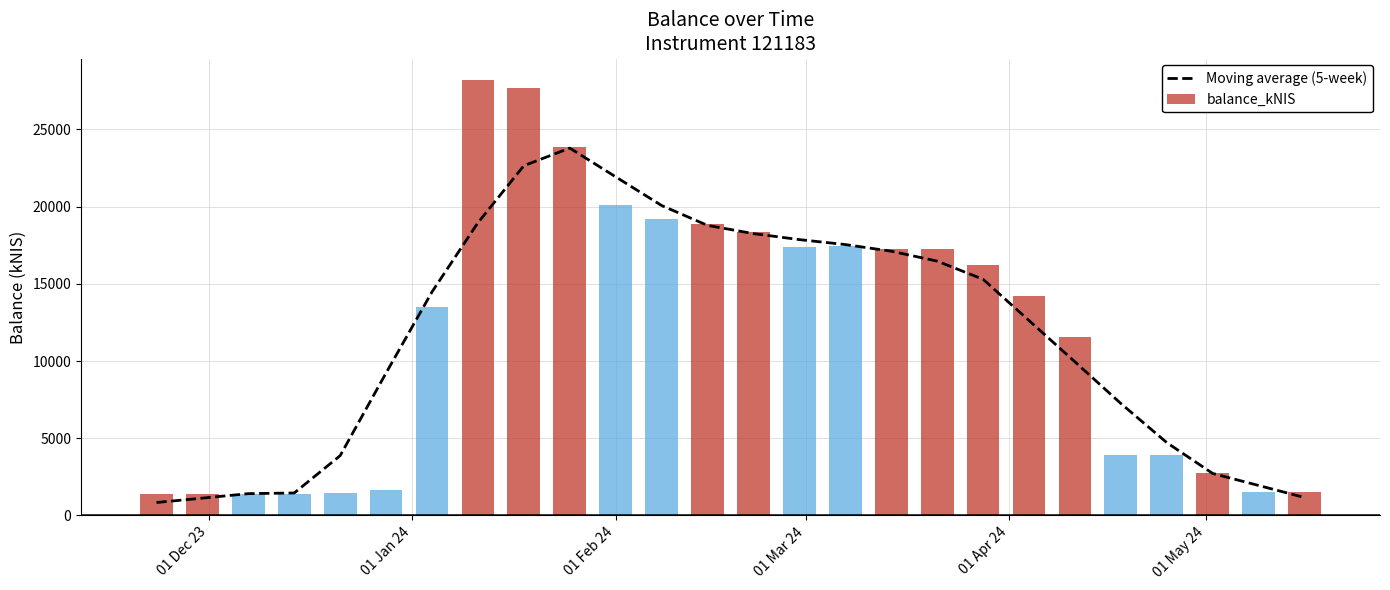

What are all the series names shown in the legend?

Moving average (5-week), balance_kNIS